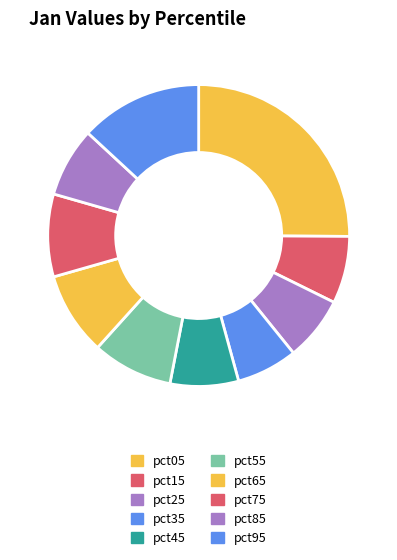

Is pct05 the majority of the pie?

No